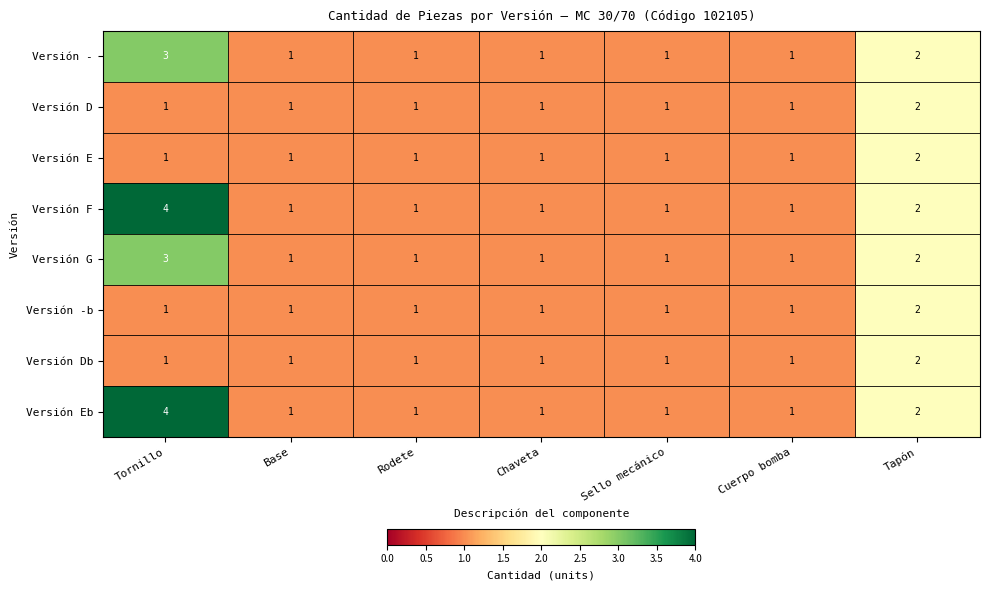

What is the total value across all series at Tapón?

16